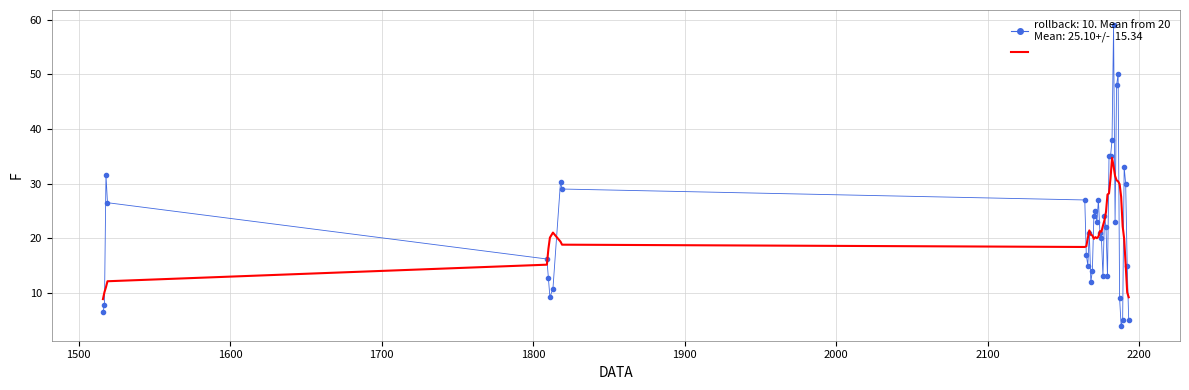

What is the minimum value shown in the chart?

4.0